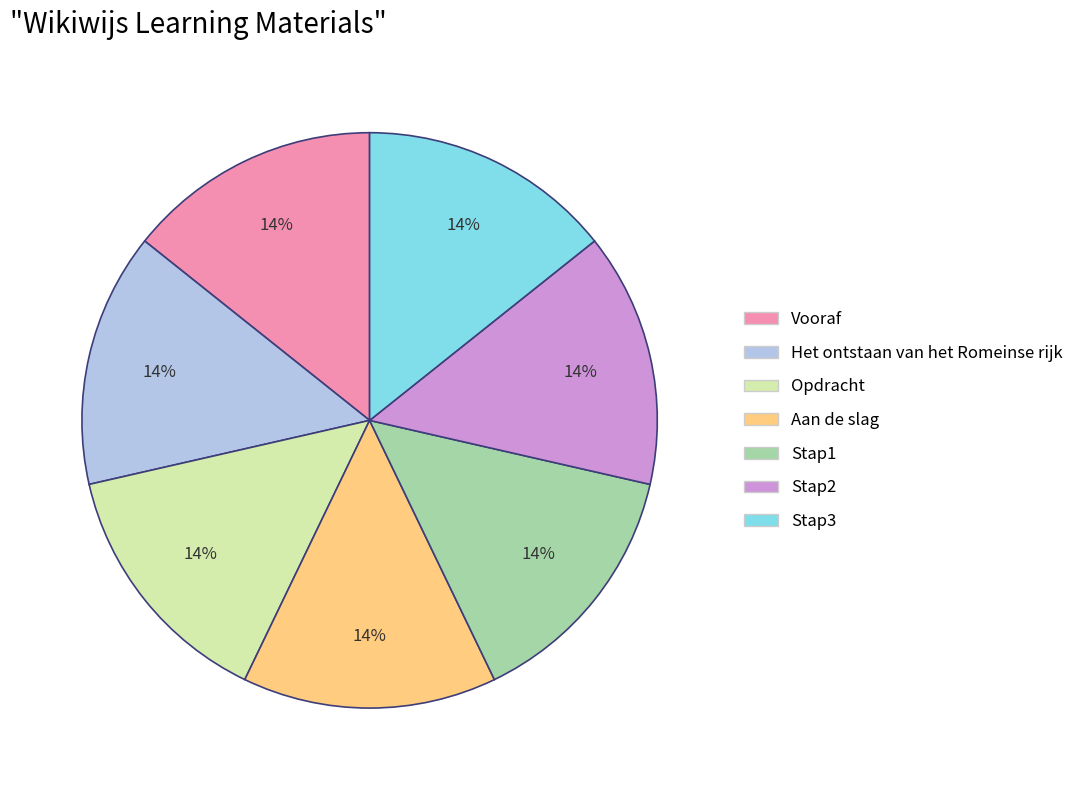

To the nearest percent, what is the average slice percentage?

14%